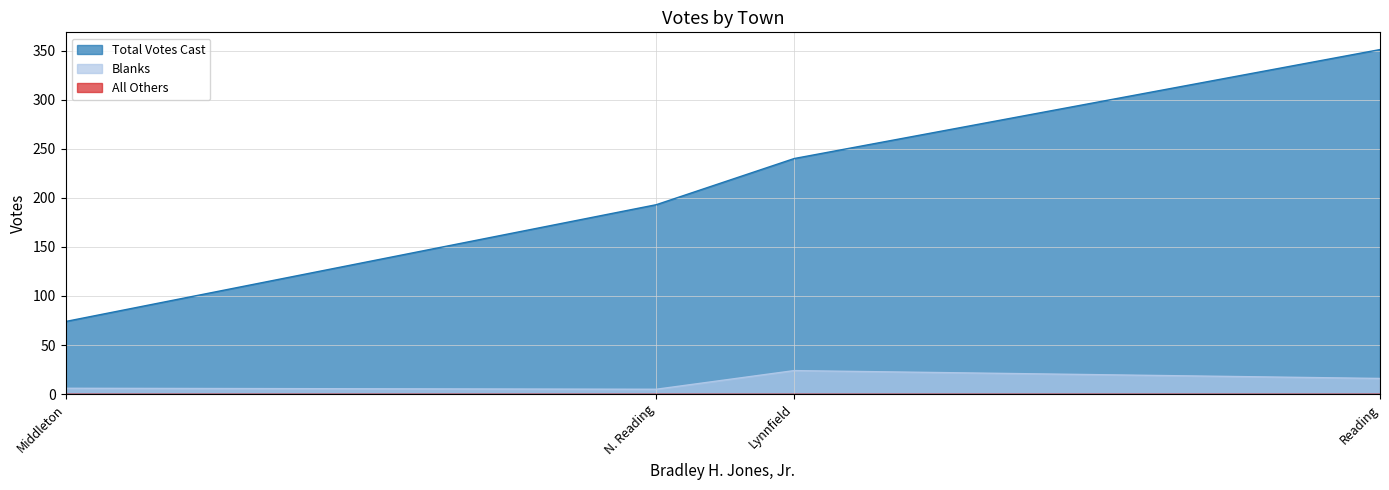

Reading left to right, extract all data points from this chart.

Blanks: Lynnfield=24	Middleton=6	N. Reading=5	Reading=16
All Others: Lynnfield=0	Middleton=0	N. Reading=0	Reading=0
Total Votes Cast: Lynnfield=240	Middleton=74	N. Reading=193	Reading=351